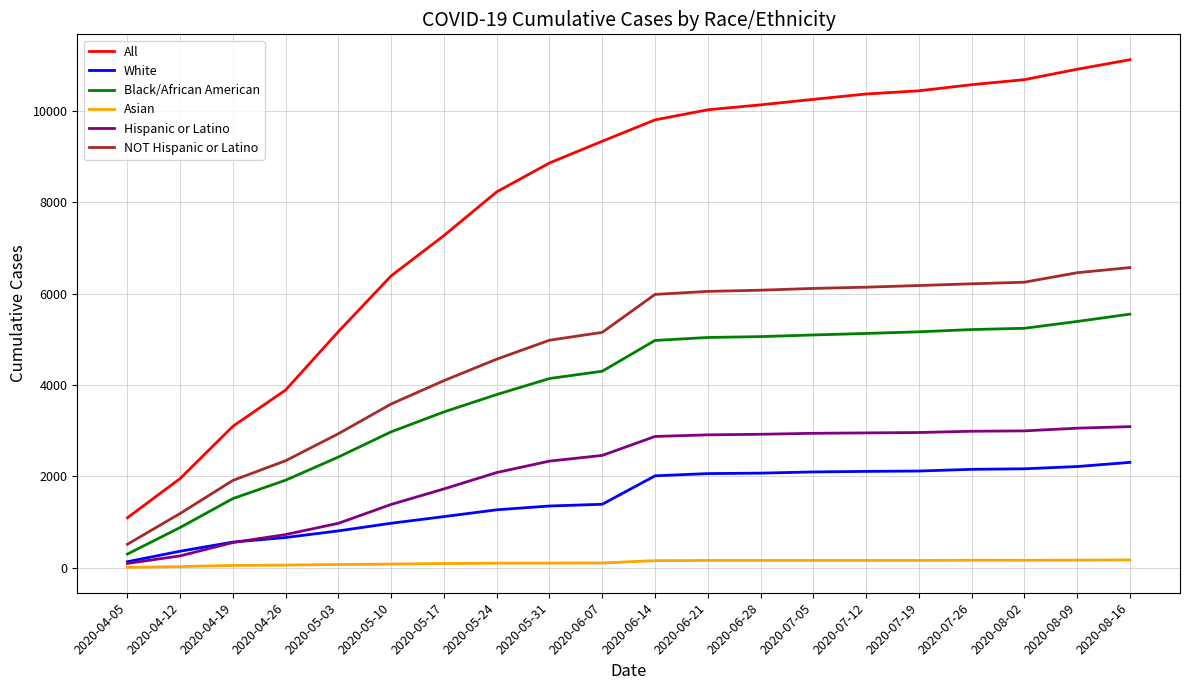

Does the chart display data point markers on the line(s)?

No